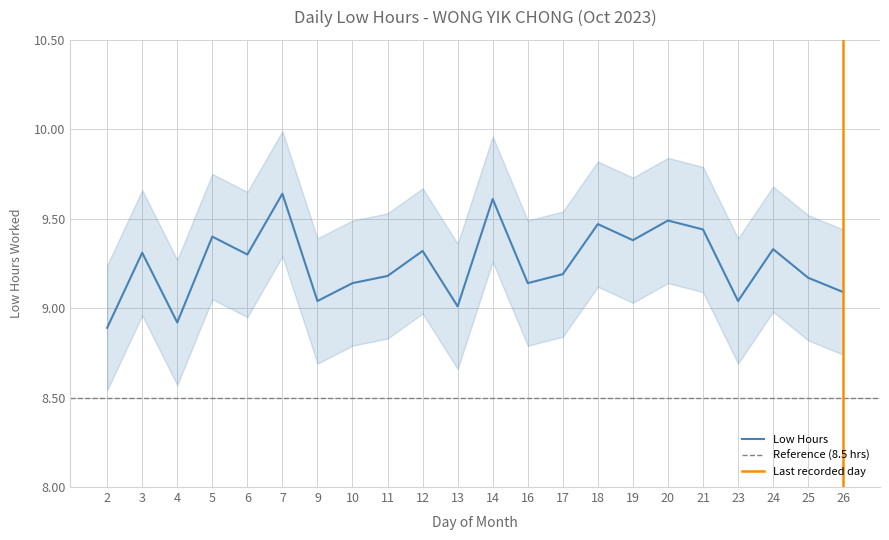

Which category has the lowest value across all series?

2